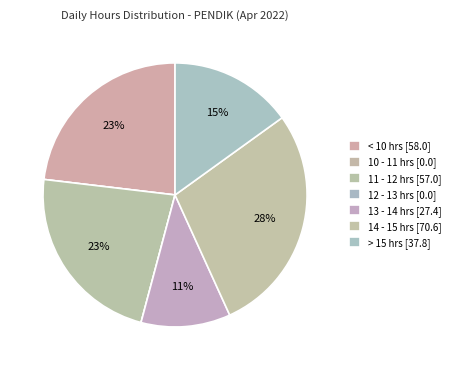

Does any single category account for the majority?

No